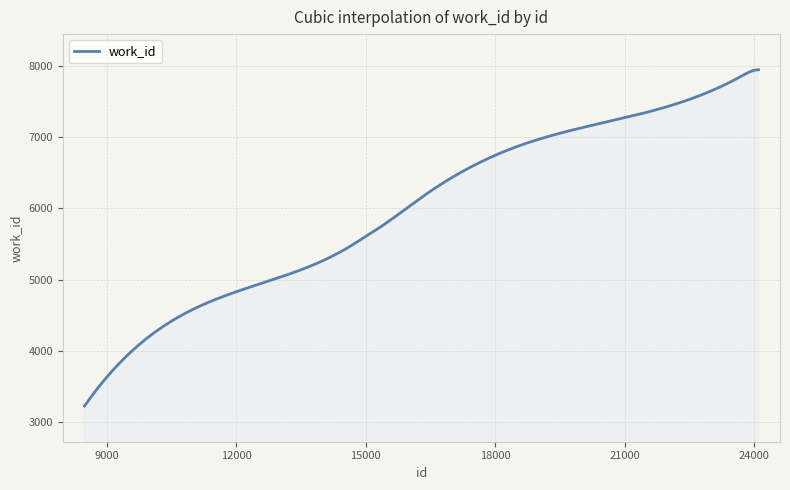

What is the difference between the maximum and minimum values?

4718.0